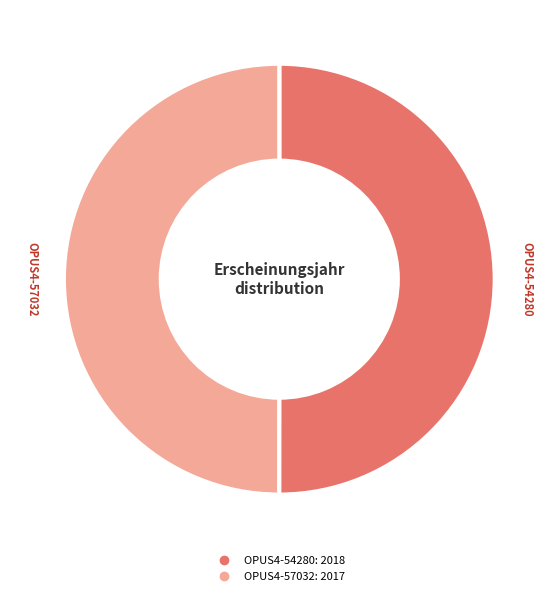

Is it true that OPUS4-57032 is 59% of the pie?

False